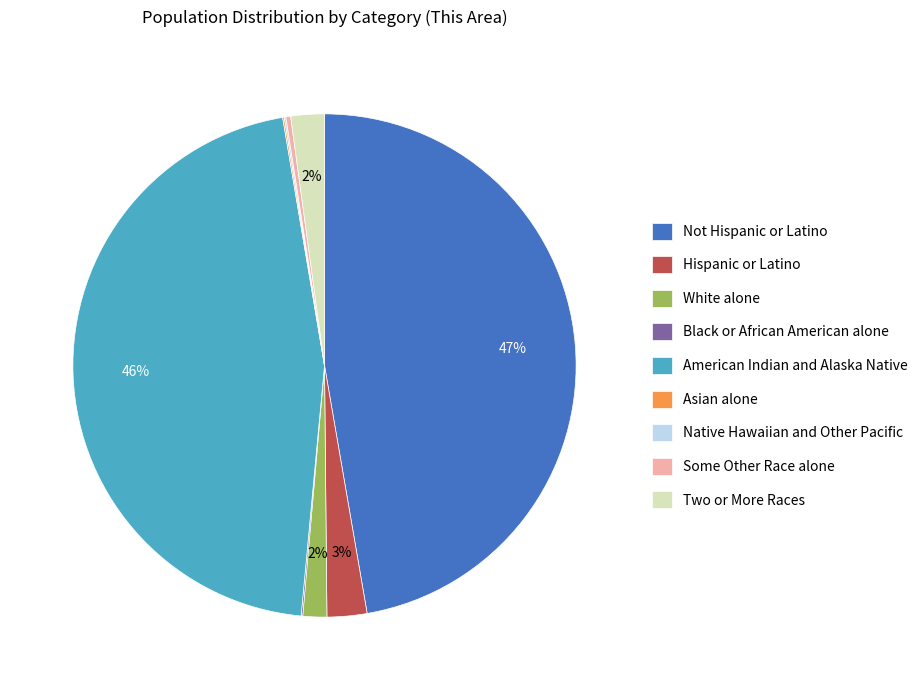

To the nearest percent, what is the difference between the largest and smallest slice percentages?

47%